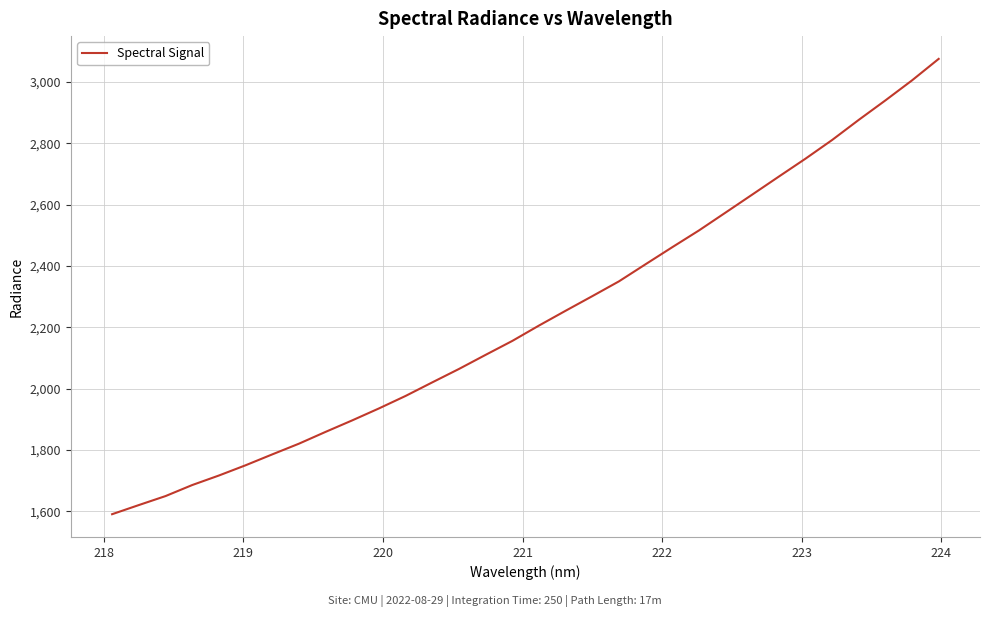

What is the maximum value shown in the chart?

3075.5